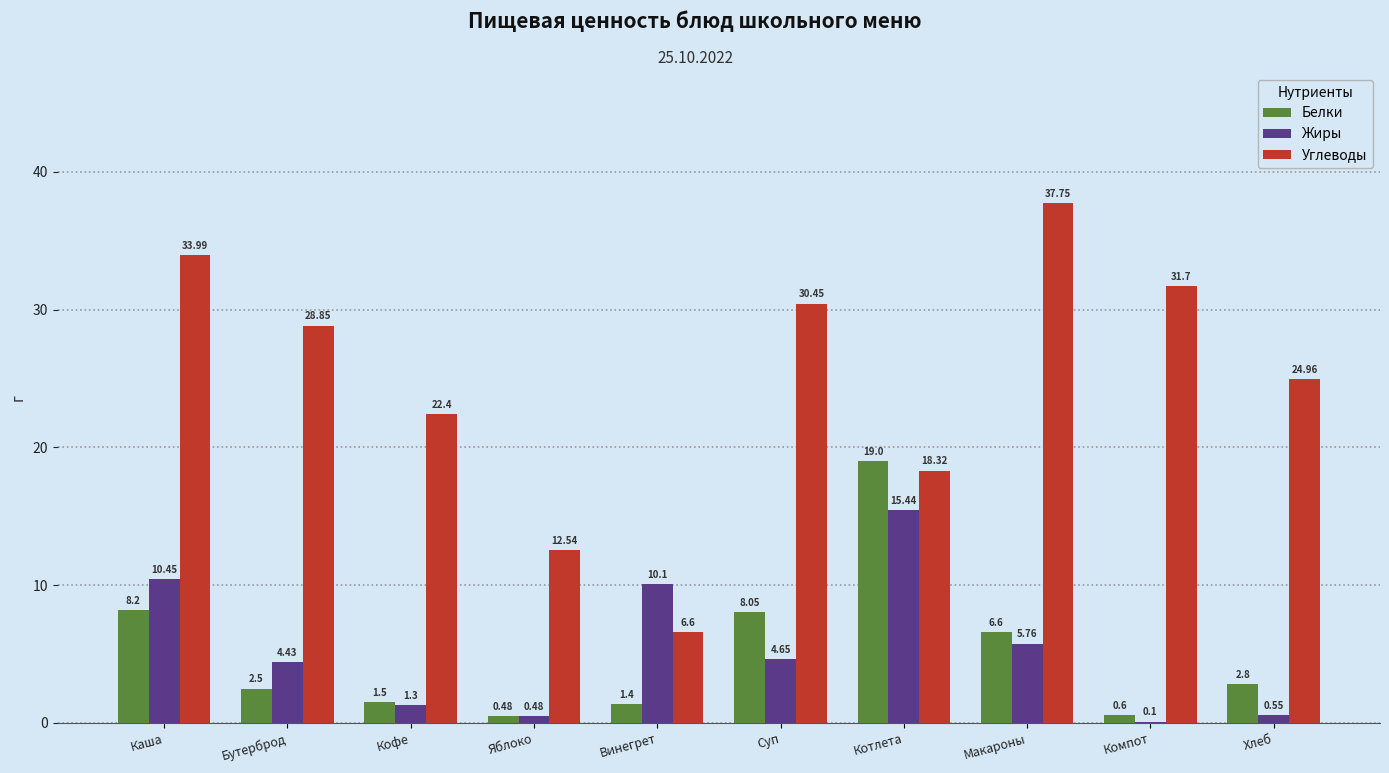

How many categories are shown in the chart?

10